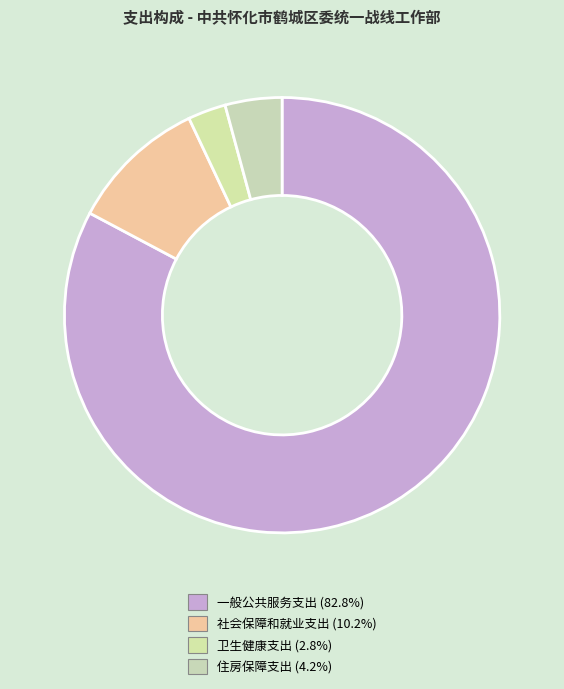

To the nearest percent, what portion does 社会保障和就业支出 represent?

10%